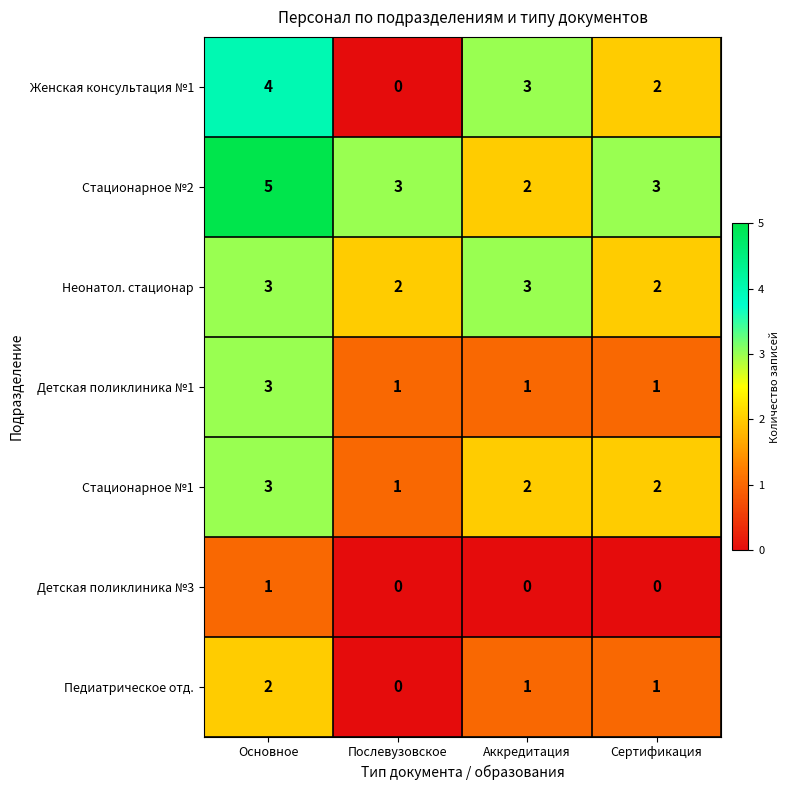

The value of Детская поликлиника №3 at Послевузовское is 0. True or false?

True